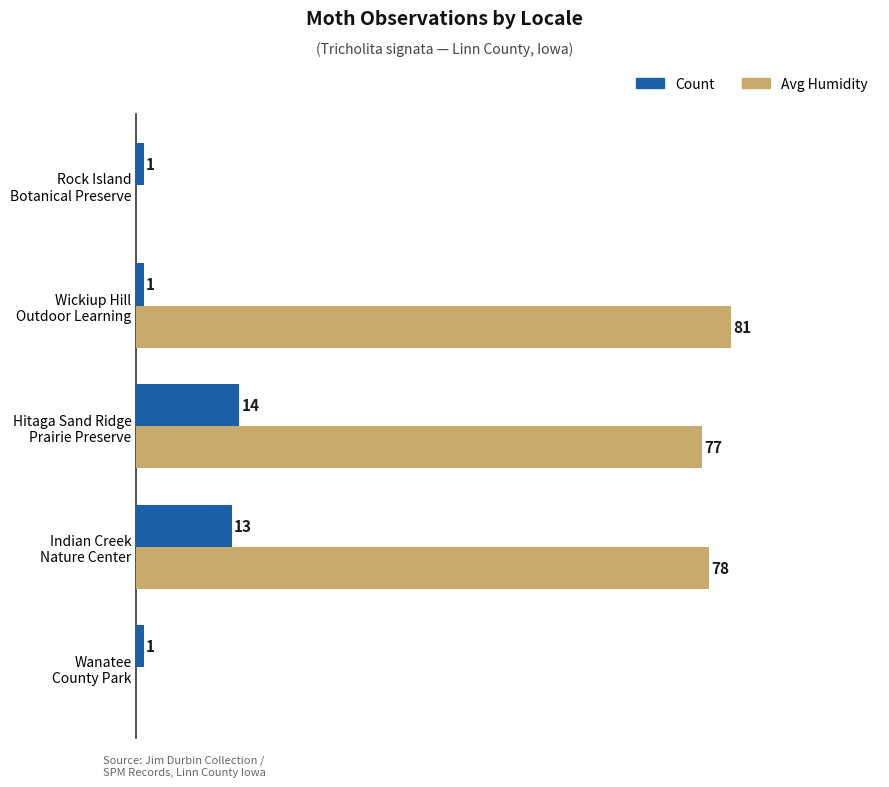

At which label does Avg Humidity reach its peak?

Wickiup Hill
Outdoor Learning